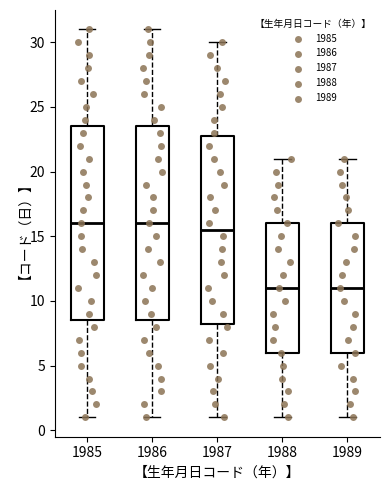

Reading left to right, read every box against the y-axis: the position of its median line, the range the box covers, and the ends of its whiskers. The values are not printed on the chart, so give them approximately, as read against the axis.

1985: median 16.0, box 8.5 to 23.5, whiskers 1.0 to 31.0
1986: median 16.0, box 8.5 to 23.5, whiskers 1.0 to 31.0
1987: median 15.5, box 8.5 to 23.0, whiskers 1.0 to 30.0
1988: median 11.0, box 6.0 to 16.0, whiskers 1.0 to 21.0
1989: median 11.0, box 6.0 to 16.0, whiskers 1.0 to 21.0